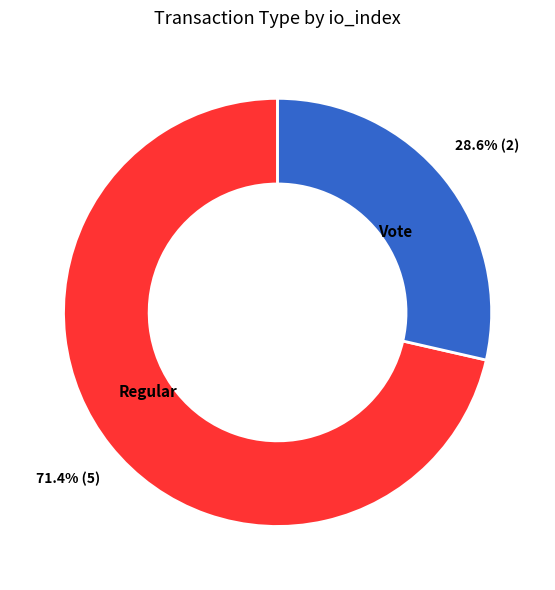

Is there any slice that represents more than half of the pie?

Yes